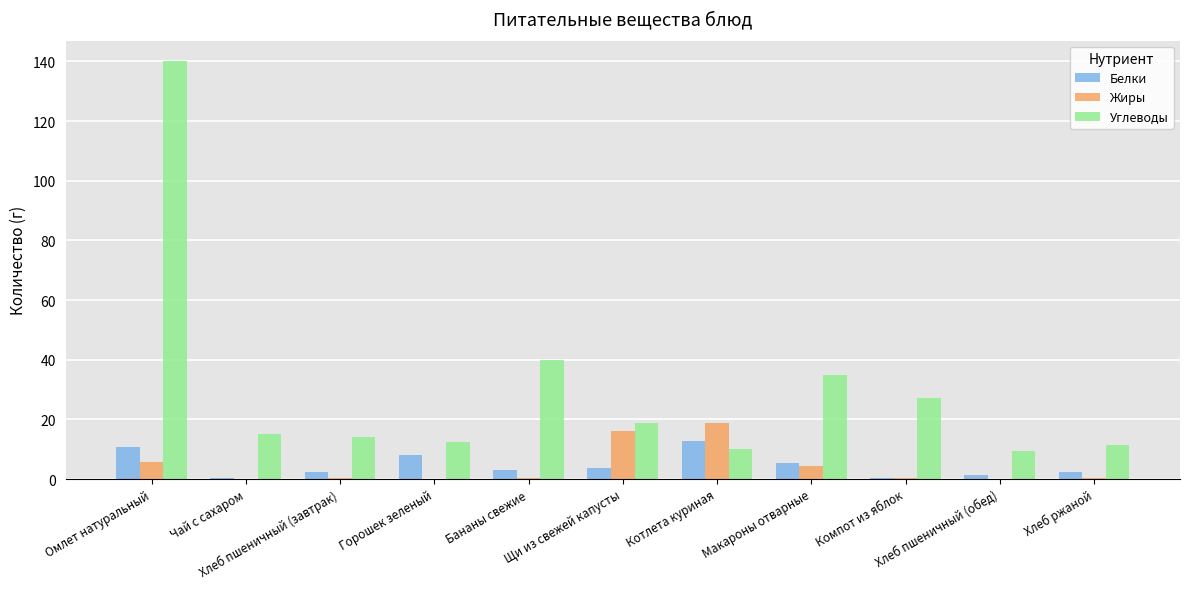

What is the approximate value of Жиры at Бананы свежие?

0.2